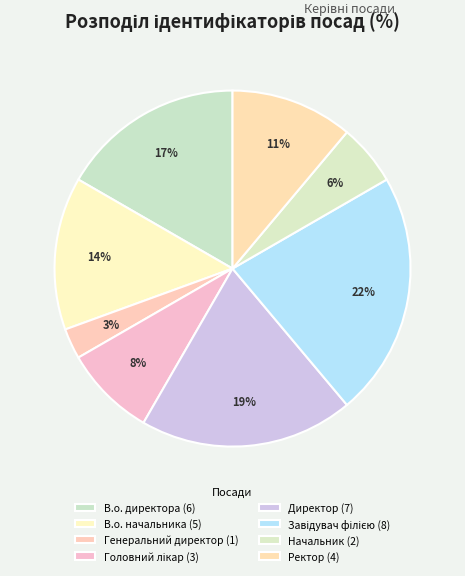

To the nearest percent, what portion does Ректор represent?

11%